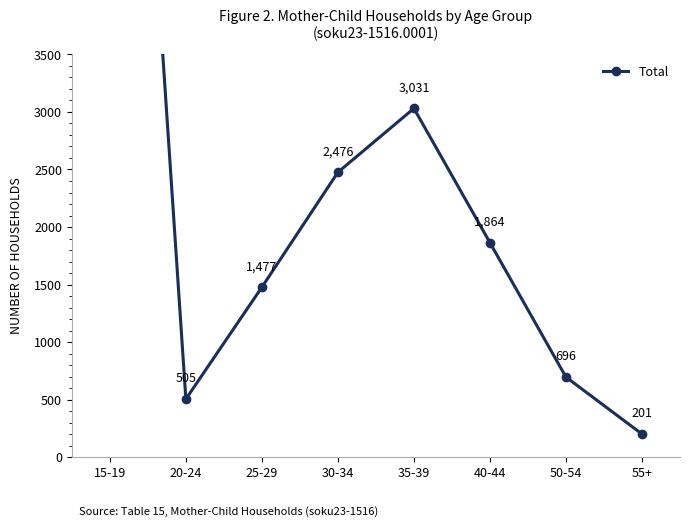

How many distinct data groups are displayed?

1